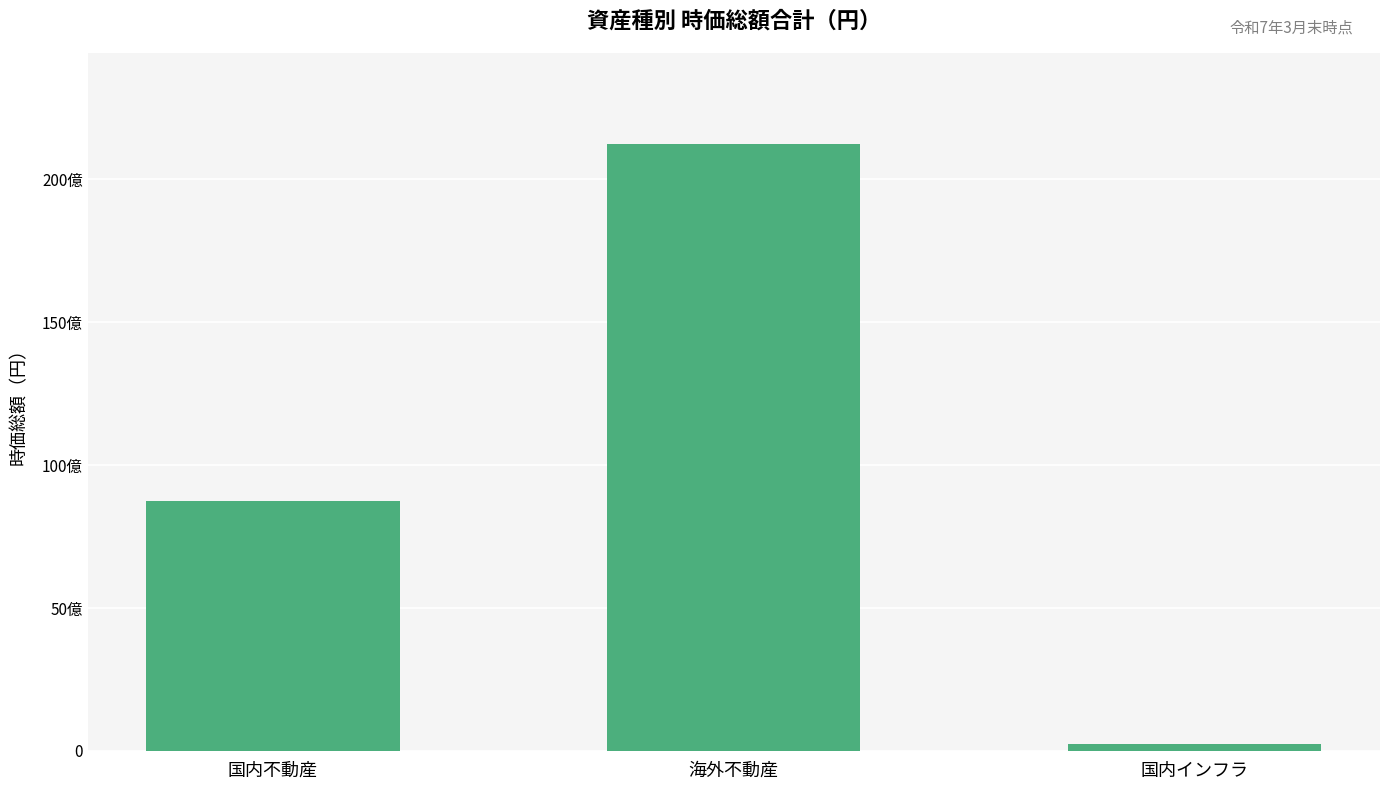

Which has a higher value, 海外不動産 or 国内インフラ?

海外不動産